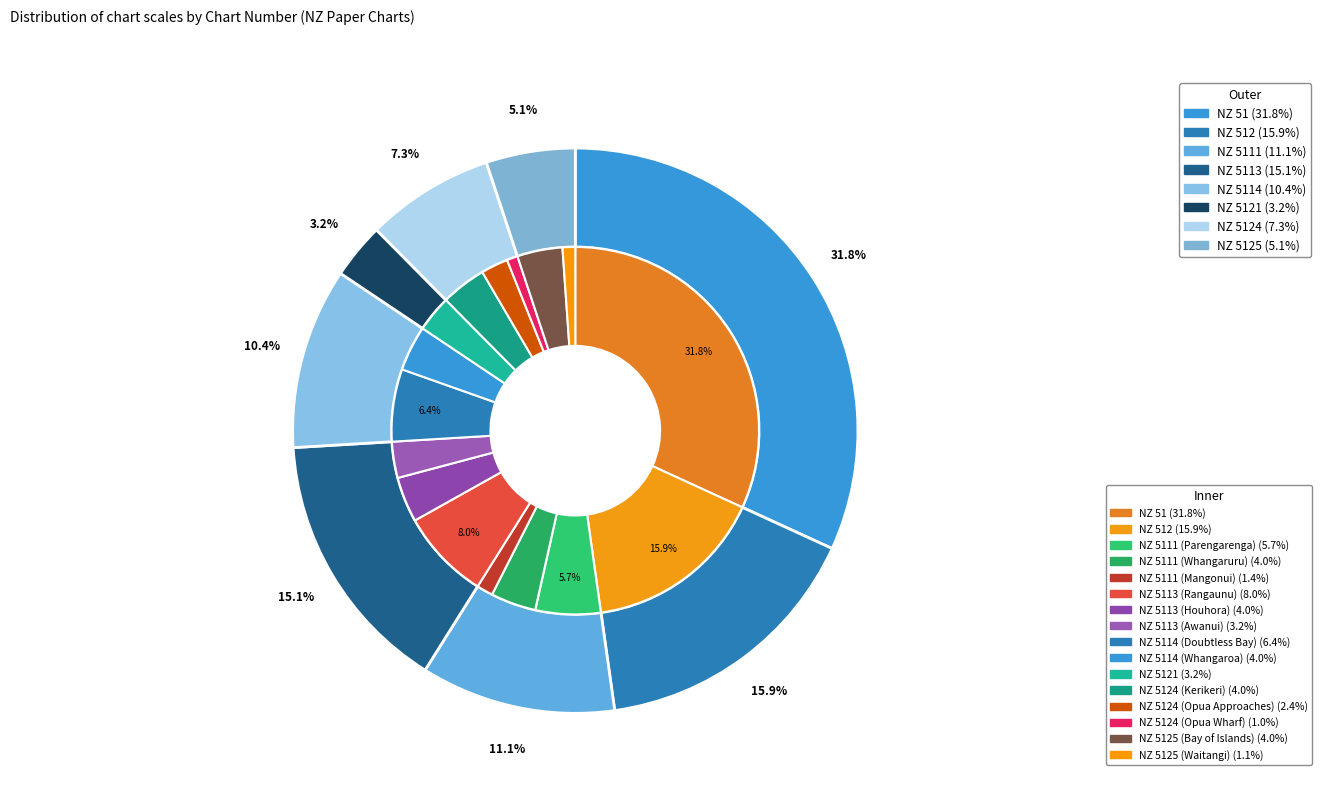

To the nearest percent, what percentage of the pie is NZ 5114 (Doubtless Bay)?

6%